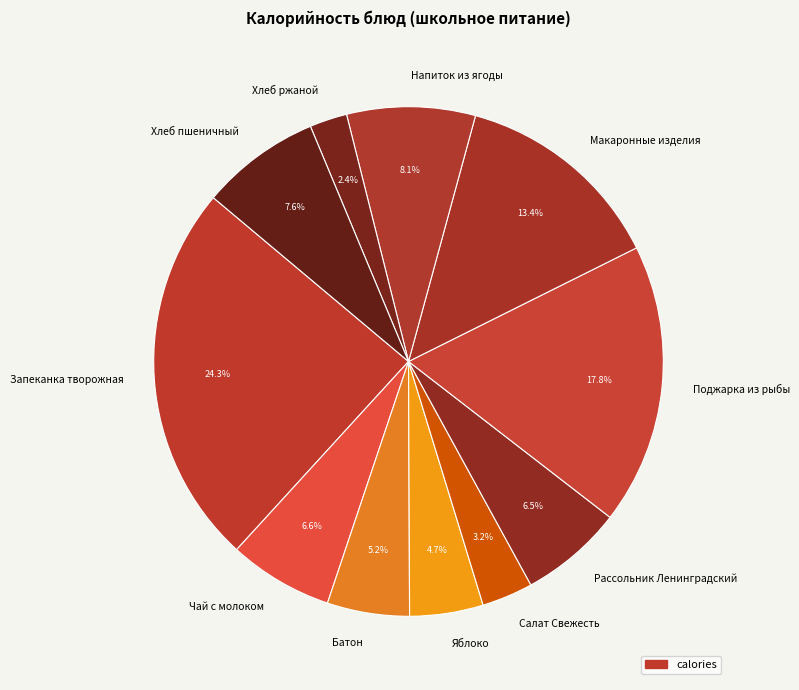

How many slices are in this pie chart?

11